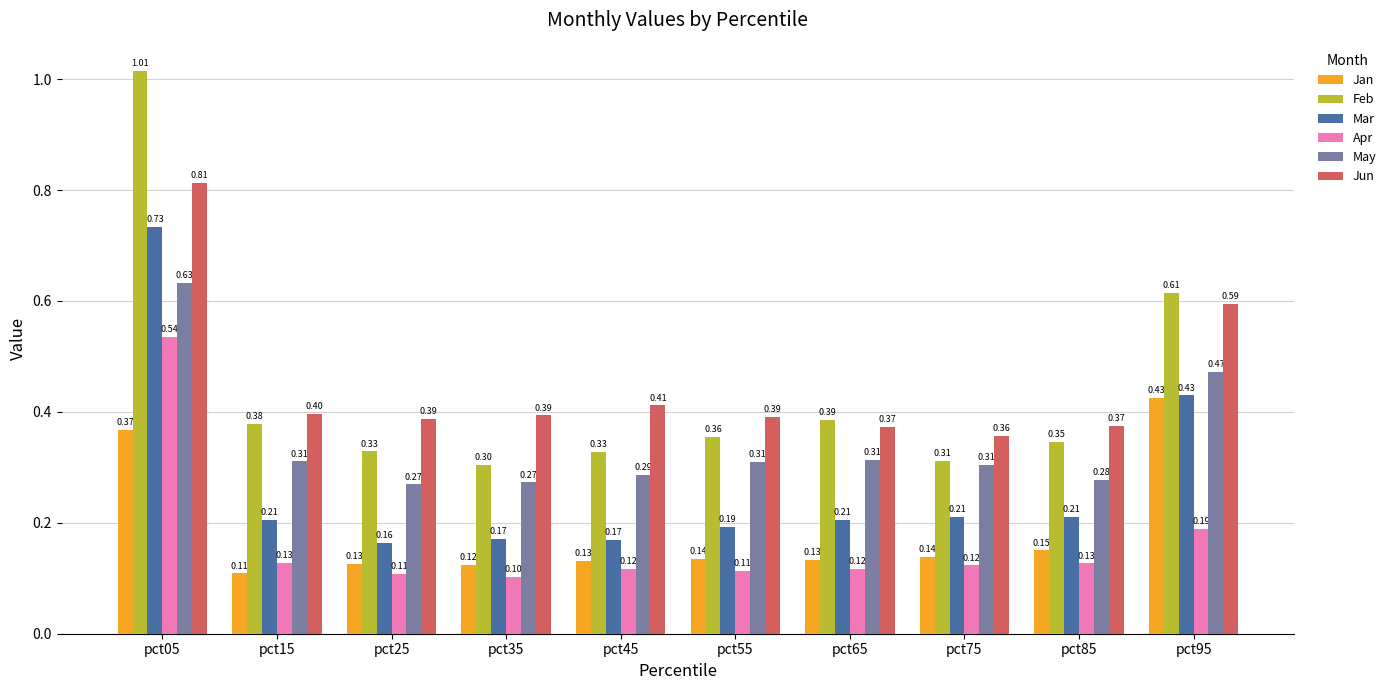

Between pct05 and pct45, which series saw the biggest shift?

Feb